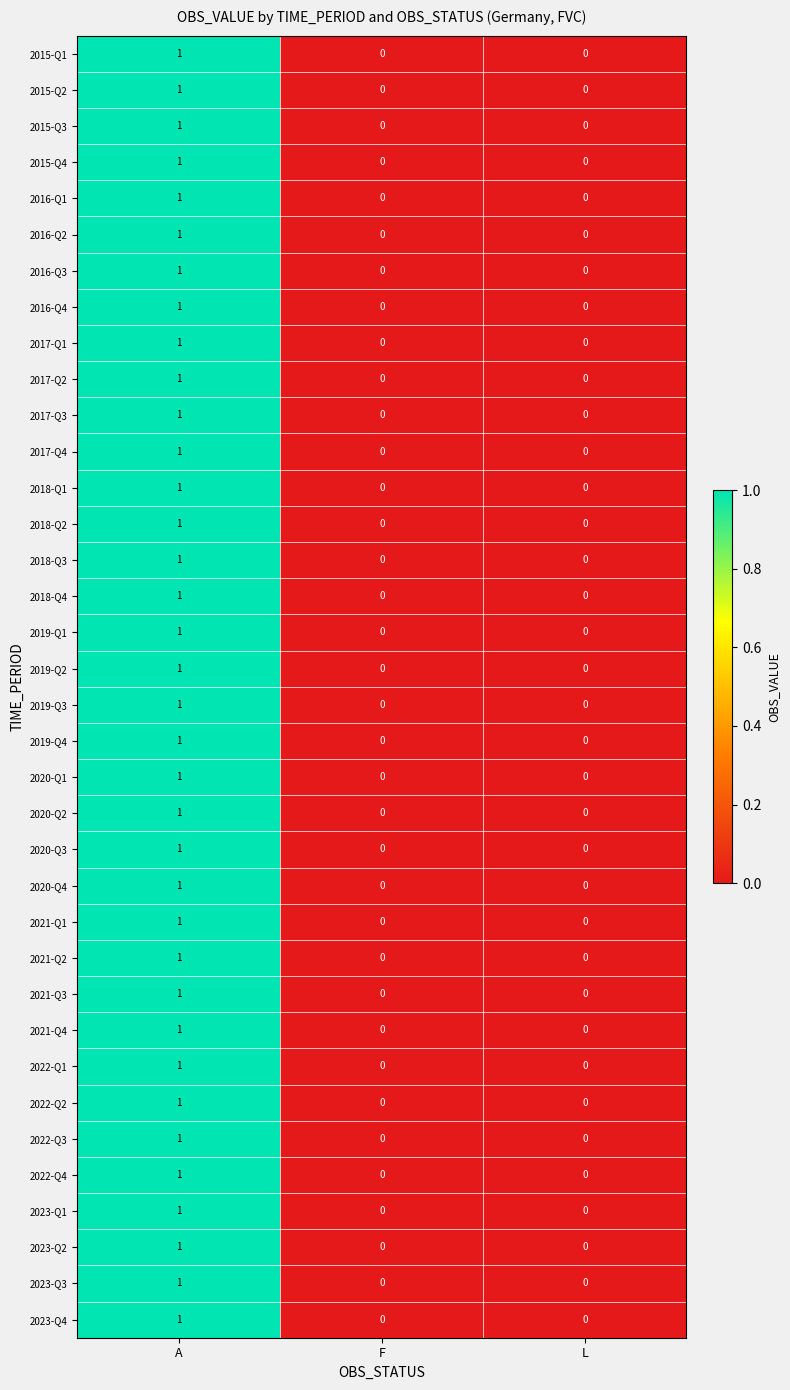

At which category is the sum across all series the highest?

A